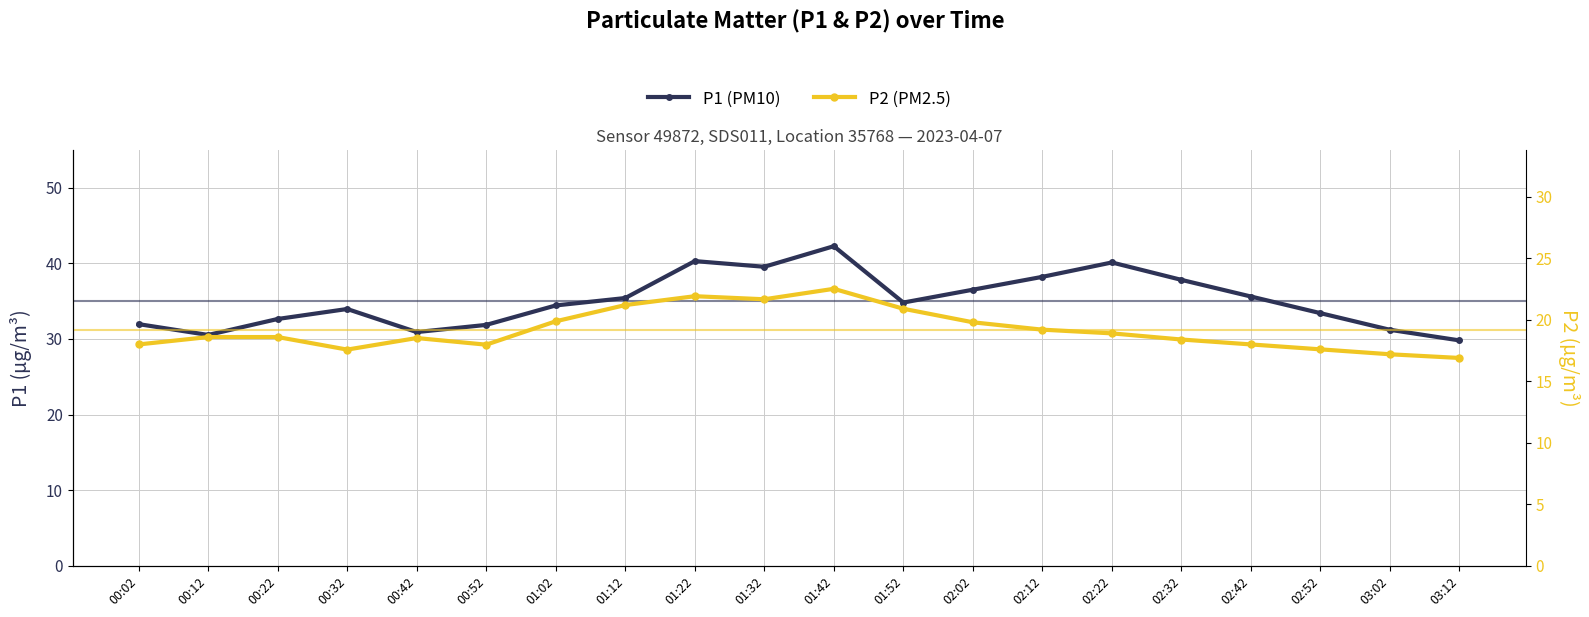

Where is P1 (PM10) nearest to the value 36?

02:42